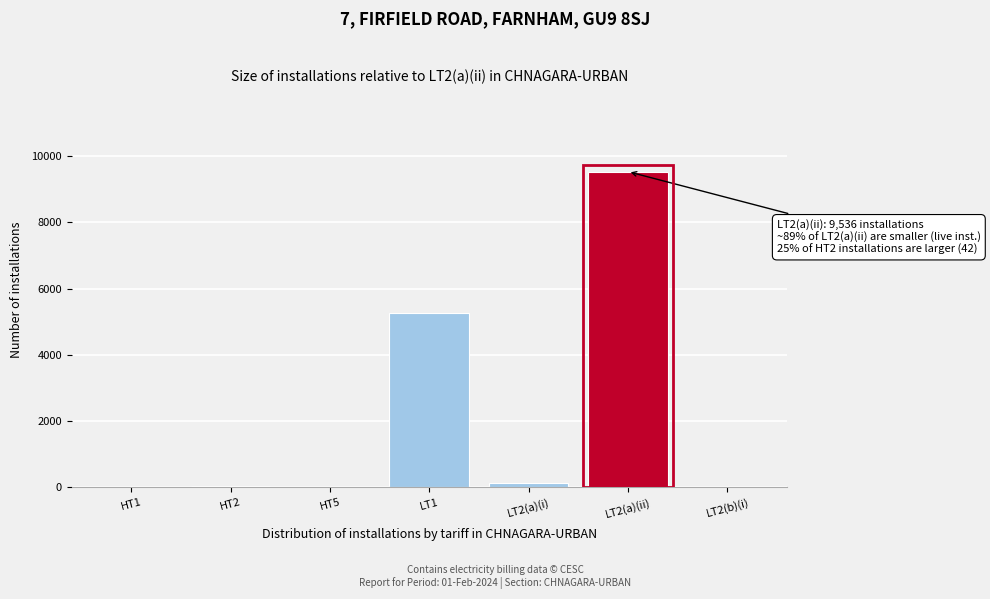

Between LT1 and LT2(a)(ii), which is larger?

LT2(a)(ii)